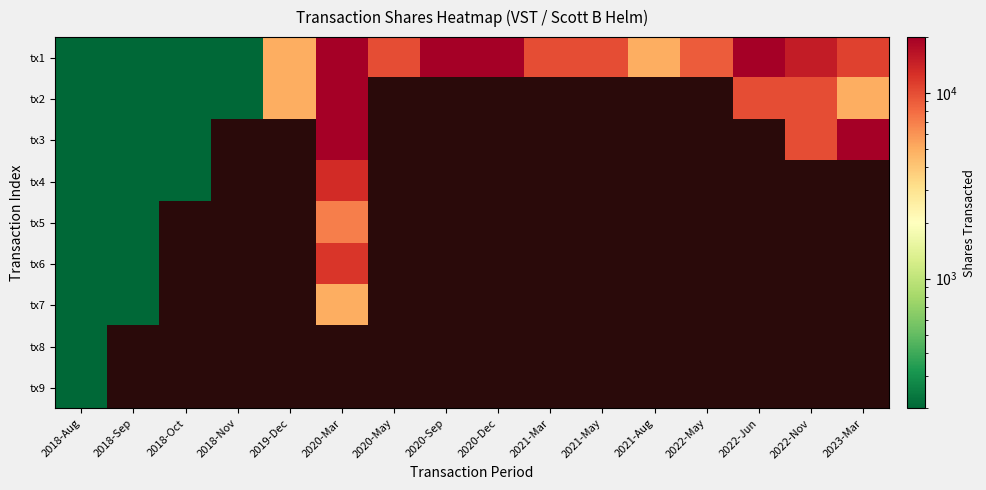

Which series has the largest total across all categories?

tx1